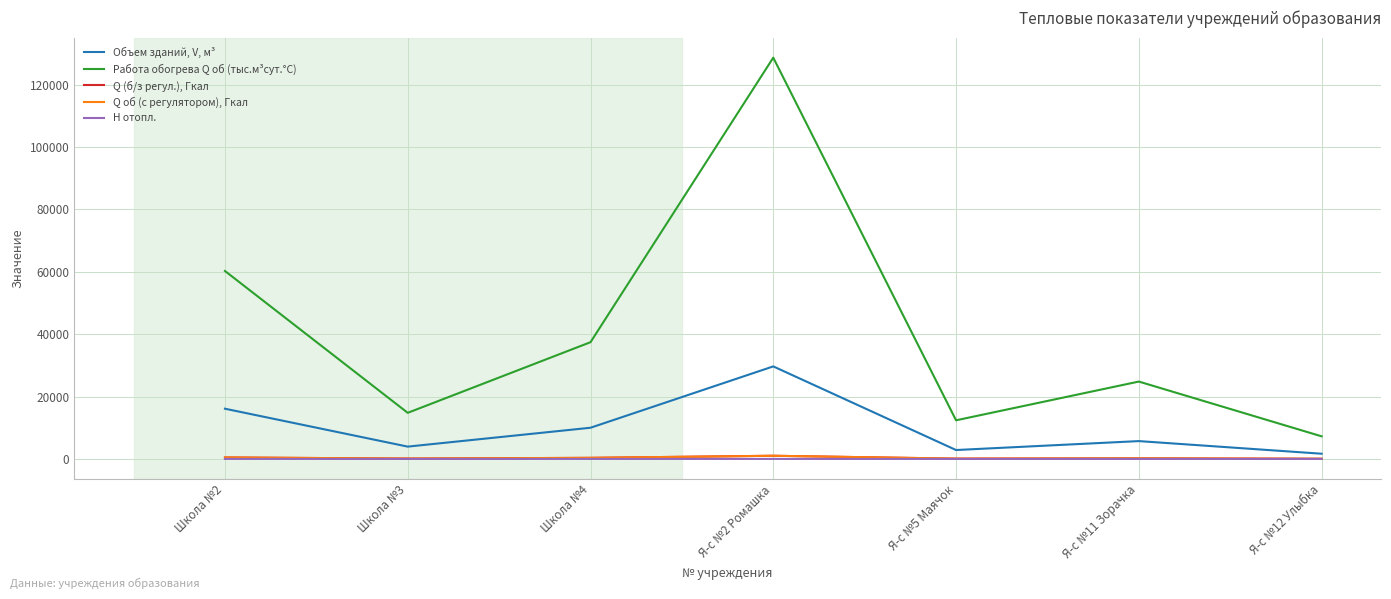

Is this an area chart (filled region under the line)?

No